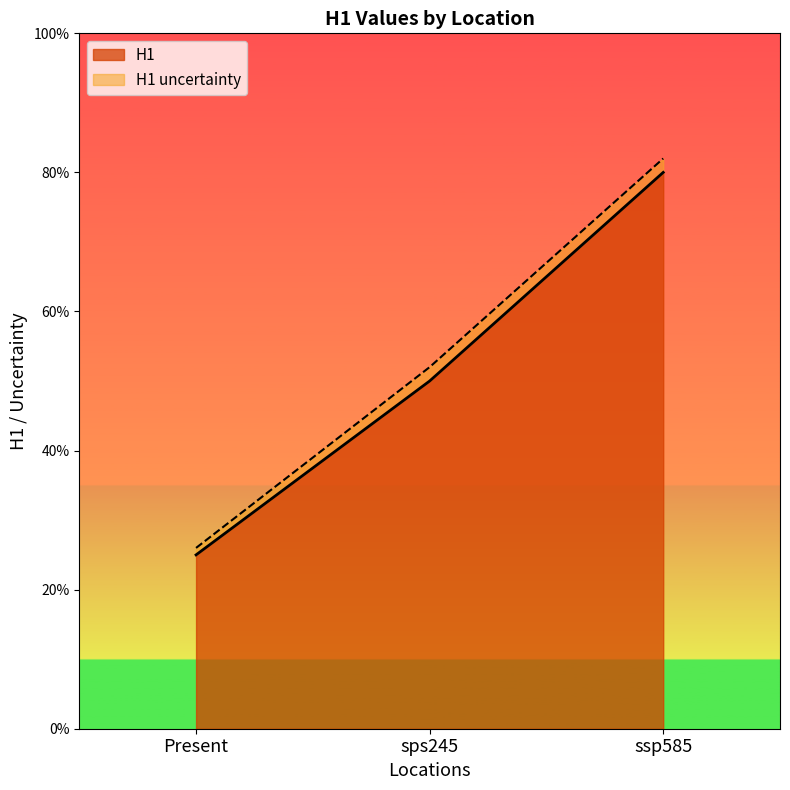

Reading left to right, extract all data points from this chart.

Present=0.2	sps245=0.5	ssp585=0.8